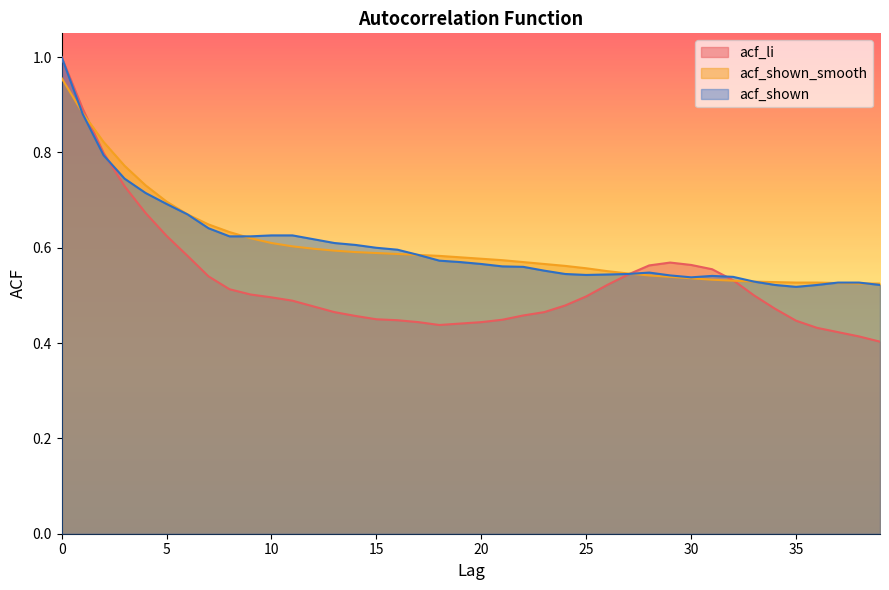

The acf_shown series shows 0.6 at 8. True or false?

True